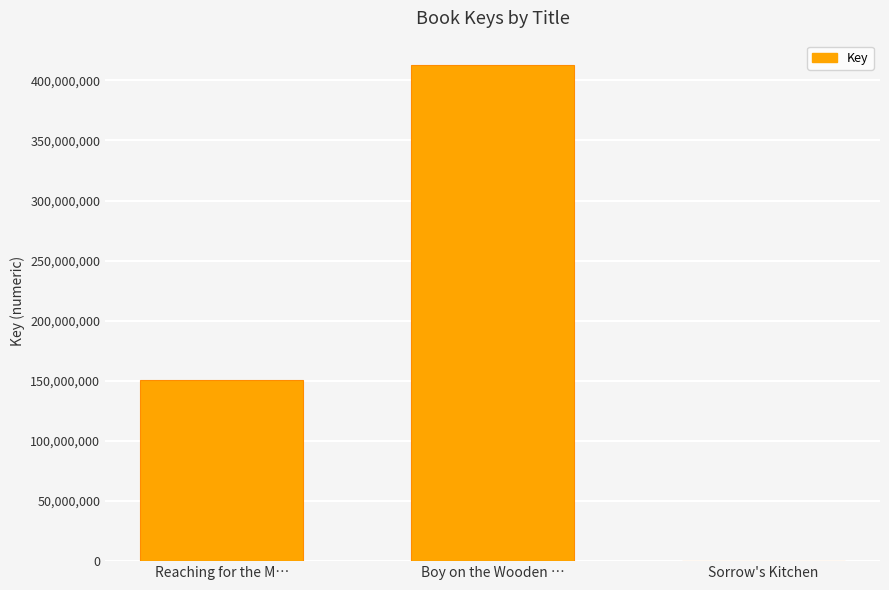

Which label corresponds to the largest value in the chart?

Boy on the Wooden …